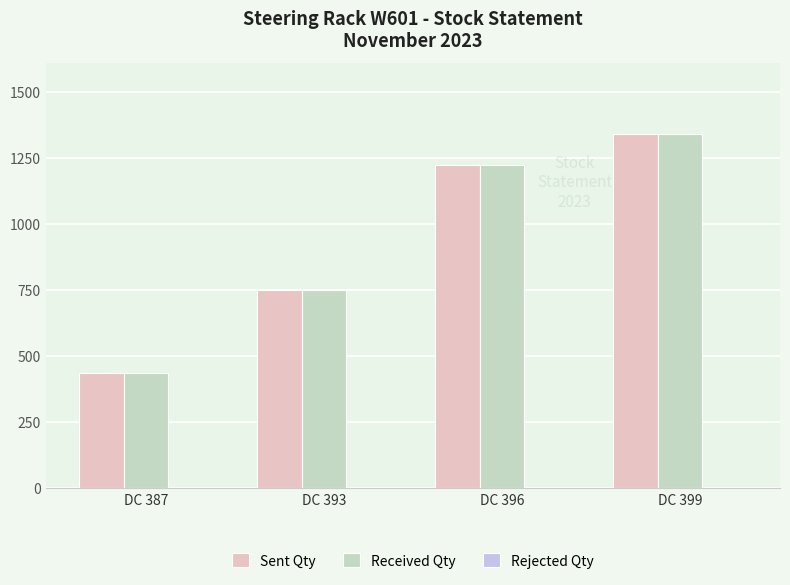

How many Sent Qty values are between 750 and 1342?

3